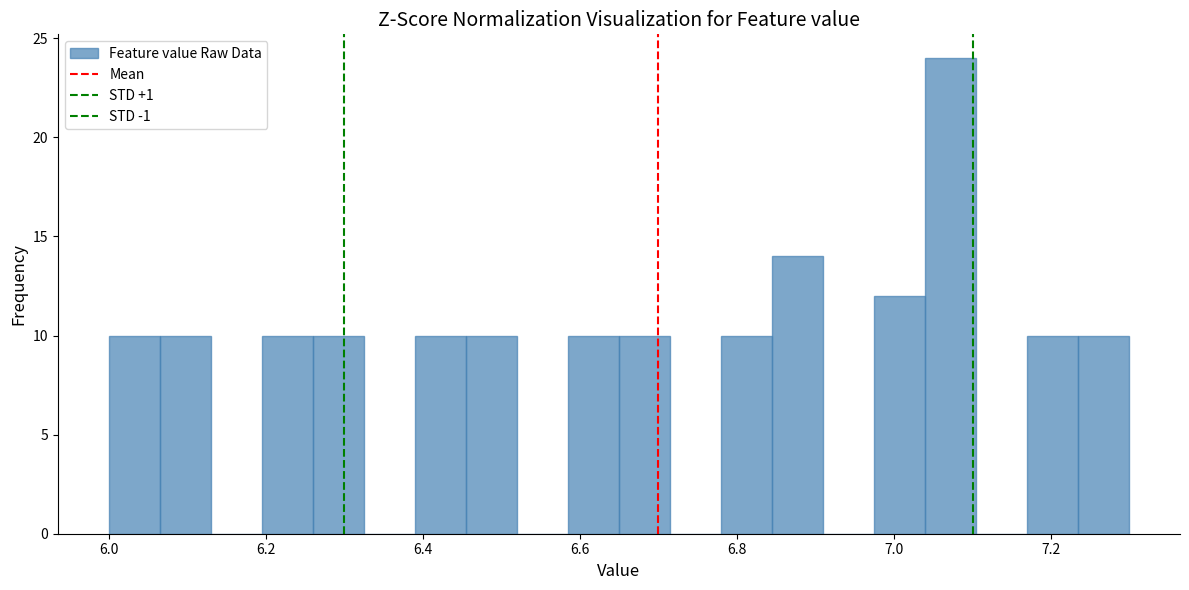

Around what value on the x-axis is the tallest bar? Give the approximate position of its centre, as read against the axis.

7.08